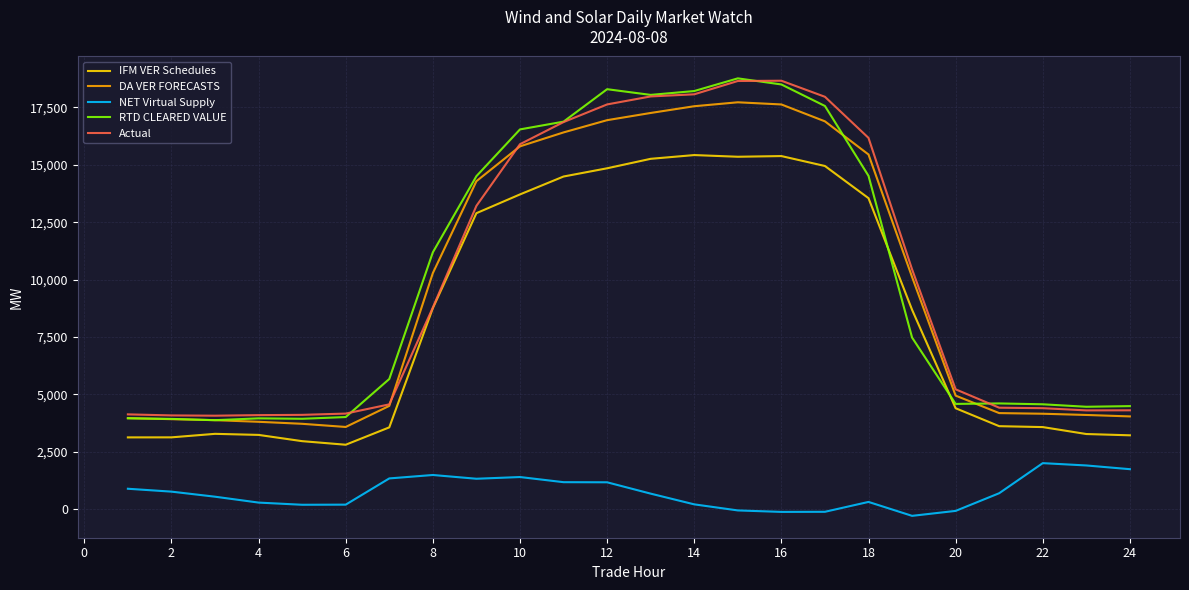

True or false: DA VER FORECASTS and NET Virtual Supply cross at least once.

False